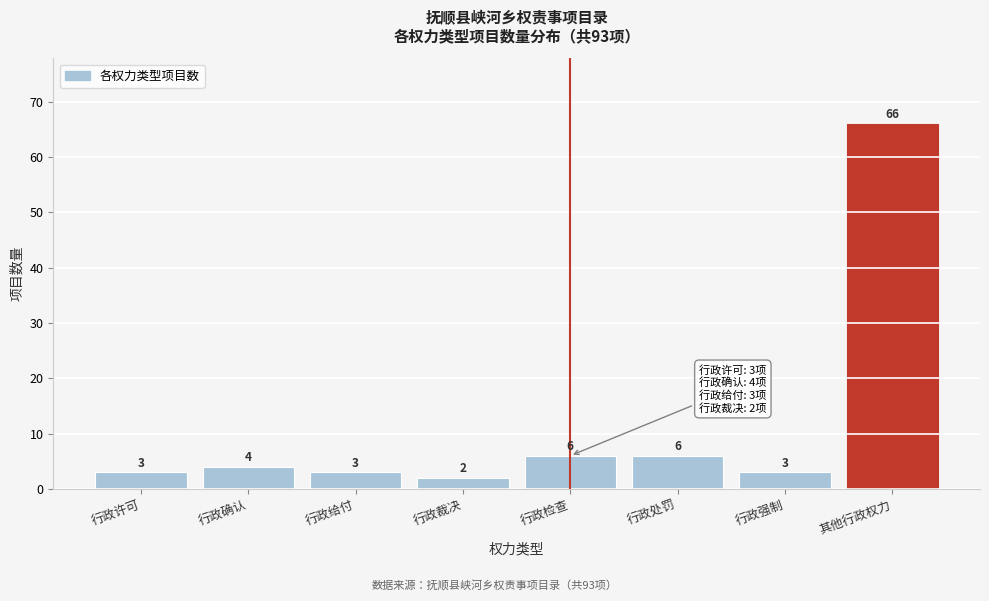

Reading left to right, transcribe all the data shown in this chart.

3	4	3	2	6	6	3	66